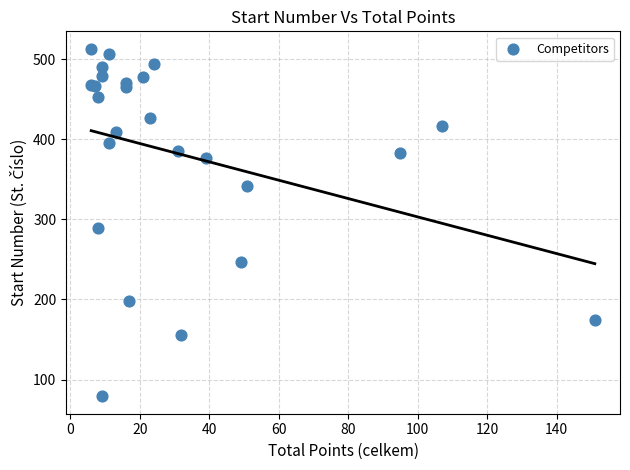

What Y value in the scatter plot is closest to 296?

289